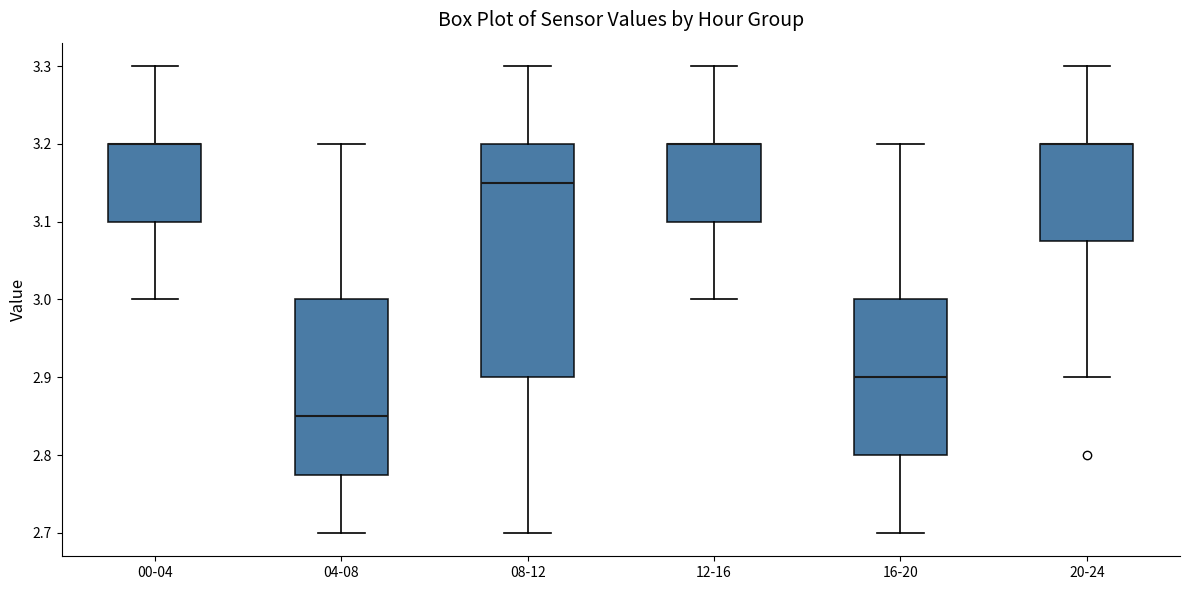

Reading left to right, transcribe this box plot: for each box, give where its median line is, the range the box spans, and where its two whiskers end, as read against the y-axis. The values are not printed on the chart, so give them approximately, as read against the axis.

00-04: median 3.20 (drawn on the box's upper edge), box 3.10 to 3.20, whiskers 3.00 to 3.30
04-08: median 2.85, box 2.78 to 3.00, whiskers 2.70 to 3.20
08-12: median 3.15, box 2.90 to 3.20, whiskers 2.70 to 3.30
12-16: median 3.20 (drawn on the box's upper edge), box 3.10 to 3.20, whiskers 3.00 to 3.30
16-20: median 2.90, box 2.80 to 3.00, whiskers 2.70 to 3.20
20-24: median 3.20 (drawn on the box's upper edge), box 3.08 to 3.20, whiskers 2.90 to 3.30